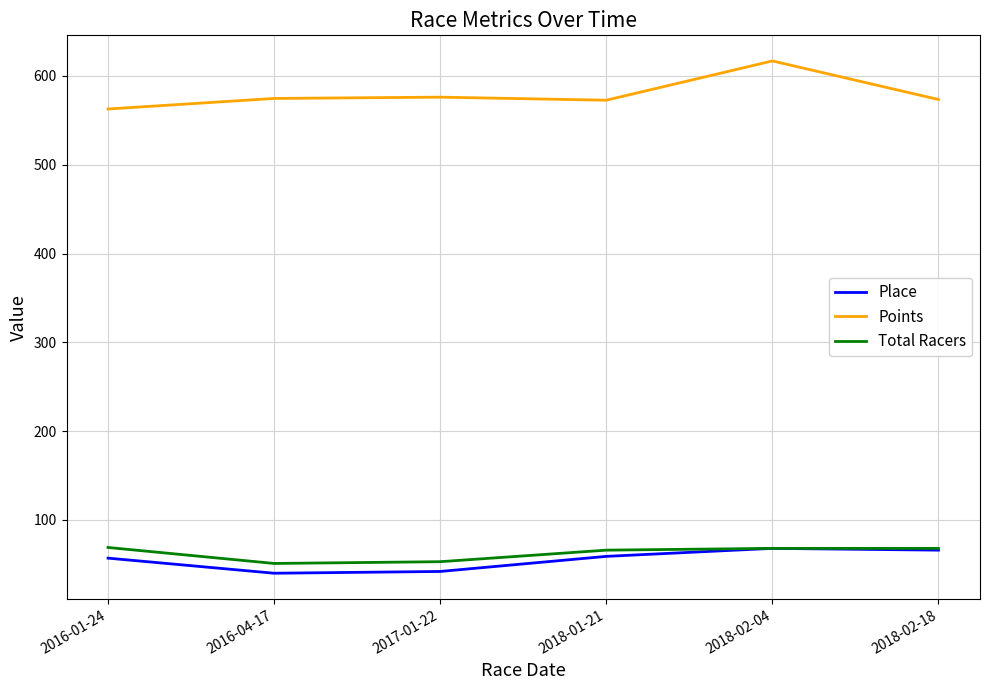

What is the total value across all series at 2018-01-21?

697.7